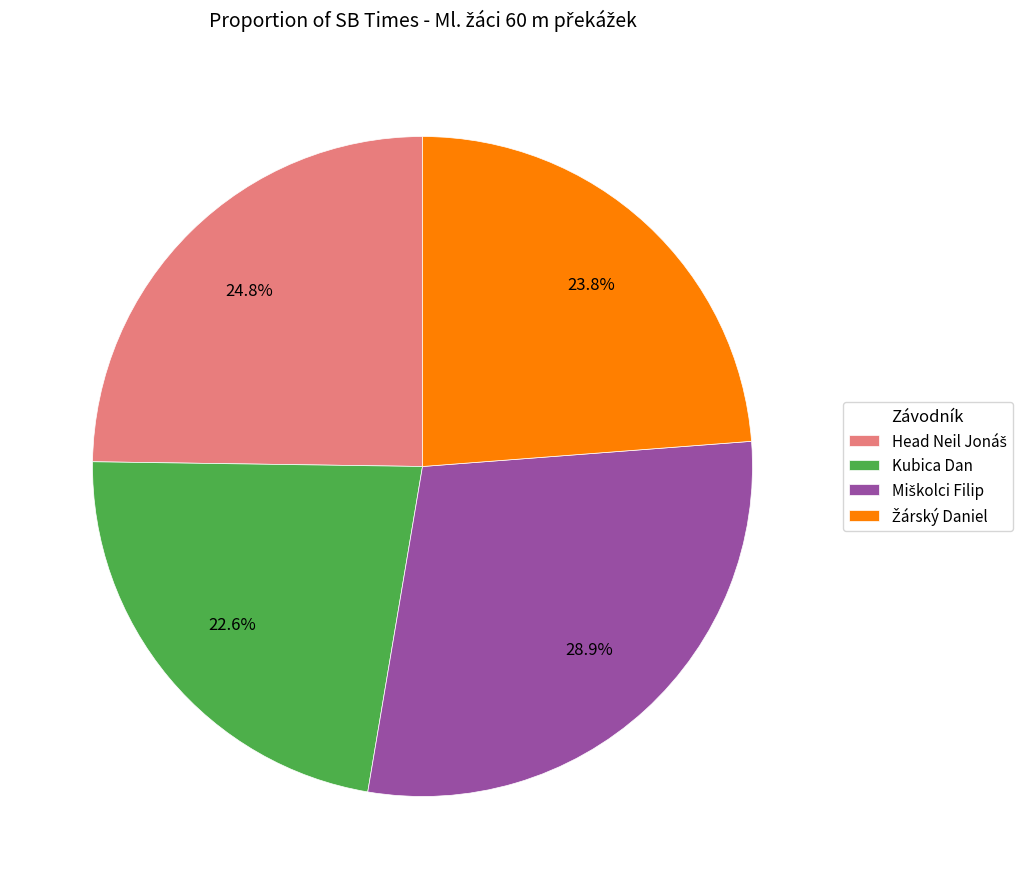

Is Kubica Dan the majority of the pie?

No